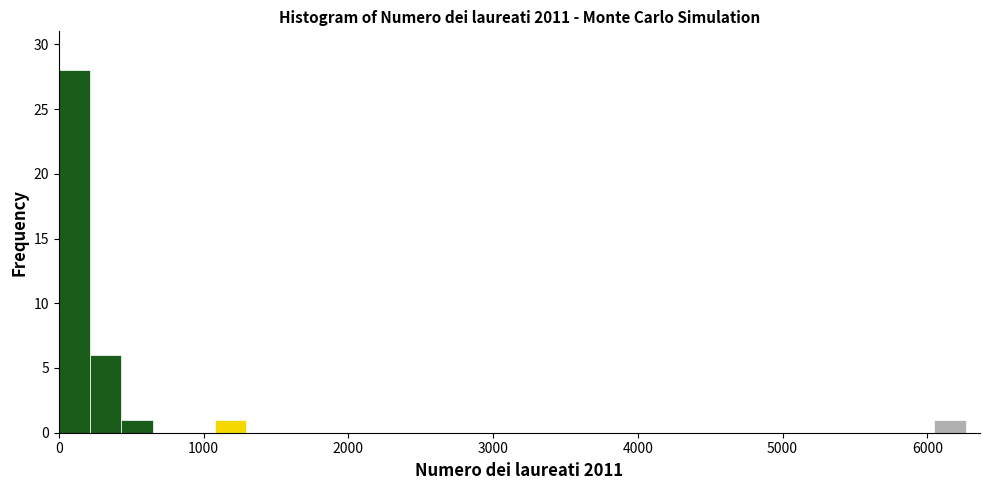

Read against the x-axis, roughly where is the centre of the tallest bar?

100